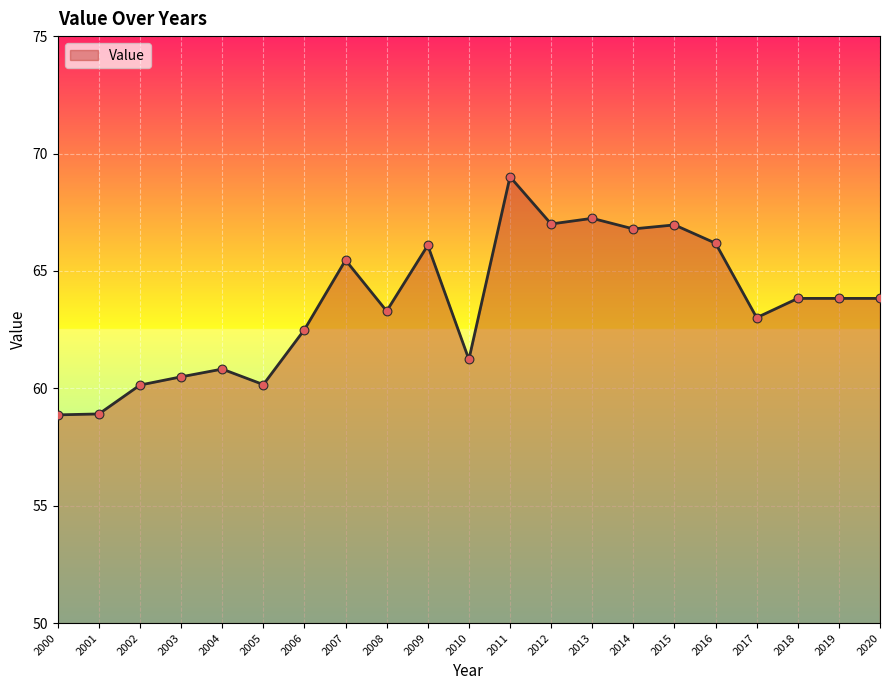

Between 2009 and 2002, which is larger?

2009